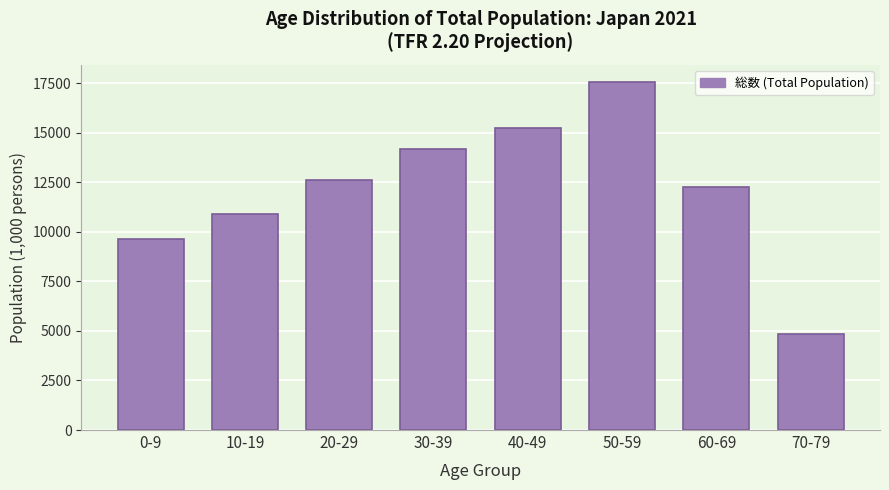

Reading left to right, transcribe all the data shown in this chart.

9655.4	10919.5	12621.5	14151.4	15218.0	17542.9	12278.6	4849.5